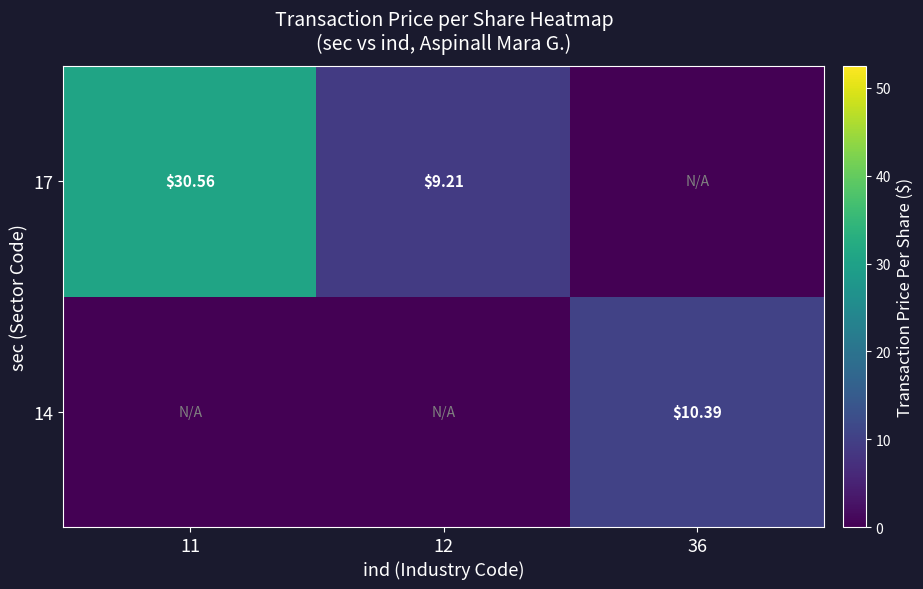

Rank the categories by 17 value from lowest to highest.

36, 12, 11